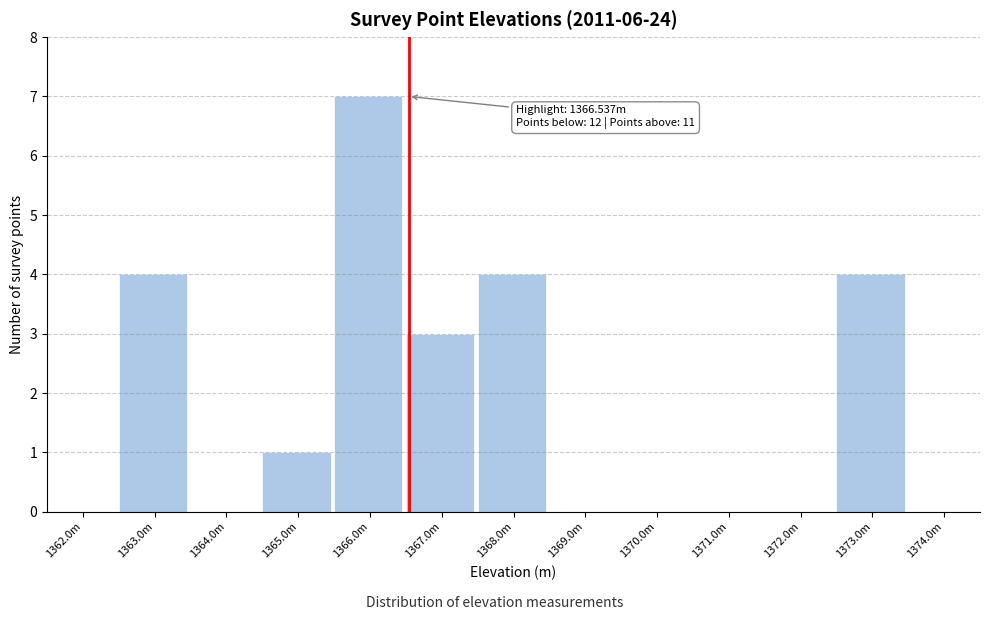

Reading right to left, extract all data points from this chart.

1374.0m=0	1373.0m=4	1372.0m=0	1371.0m=0	1370.0m=0	1369.0m=0	1368.0m=4	1367.0m=3	1366.0m=7	1365.0m=1	1364.0m=0	1363.0m=4	1362.0m=0